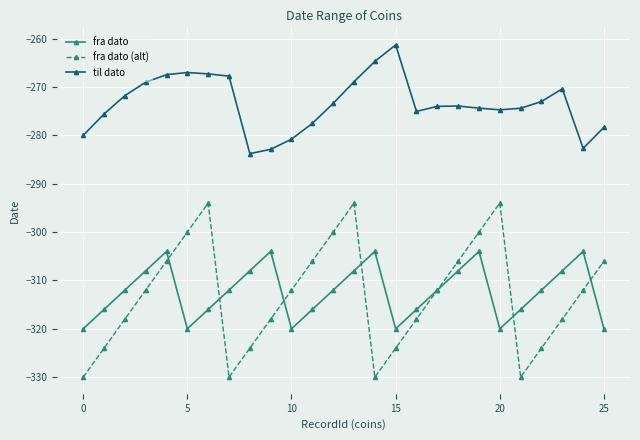

What are all the series names shown in the legend?

fra dato, fra dato (alt), til dato